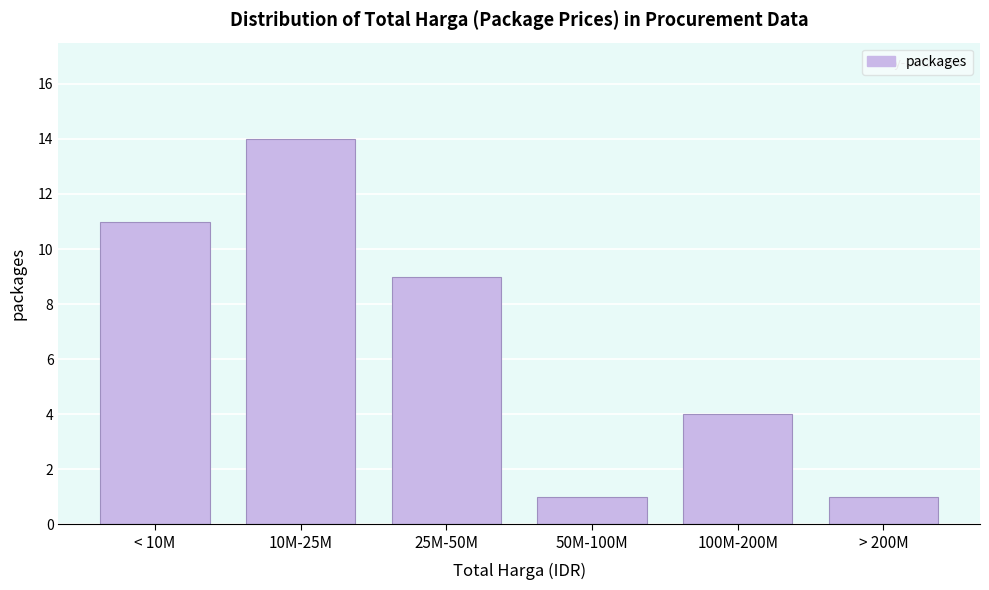

Reading left to right, list all the values displayed in this chart.

< 10M=11	10M-25M=14	25M-50M=9	50M-100M=1	100M-200M=4	> 200M=1